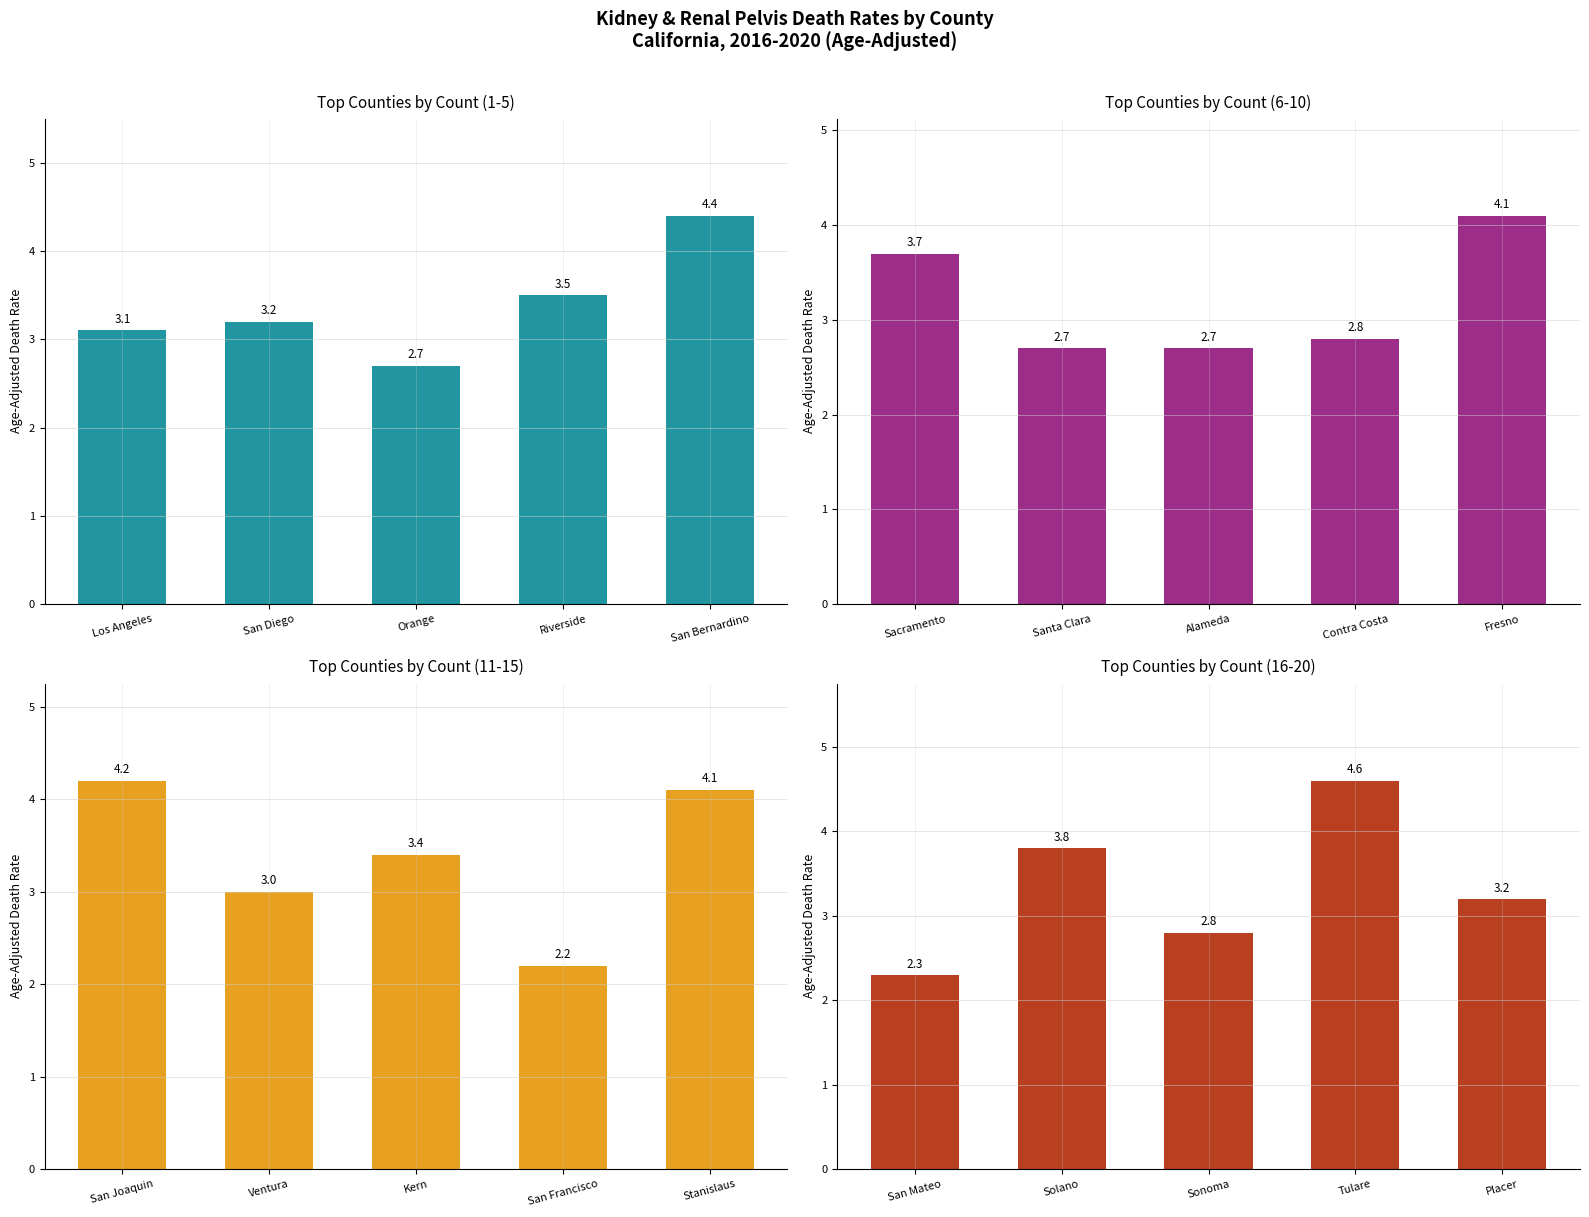

Reading right to left, what are all the values shown in this chart?

Top Counties by Count (1-5): 4.4	3.5	2.7	3.2	3.1
Top Counties by Count (6-10): 4.1	2.8	2.7	2.7	3.7
Top Counties by Count (11-15): 4.1	2.2	3.4	3.0	4.2
Top Counties by Count (16-20): 3.2	4.6	2.8	3.8	2.3